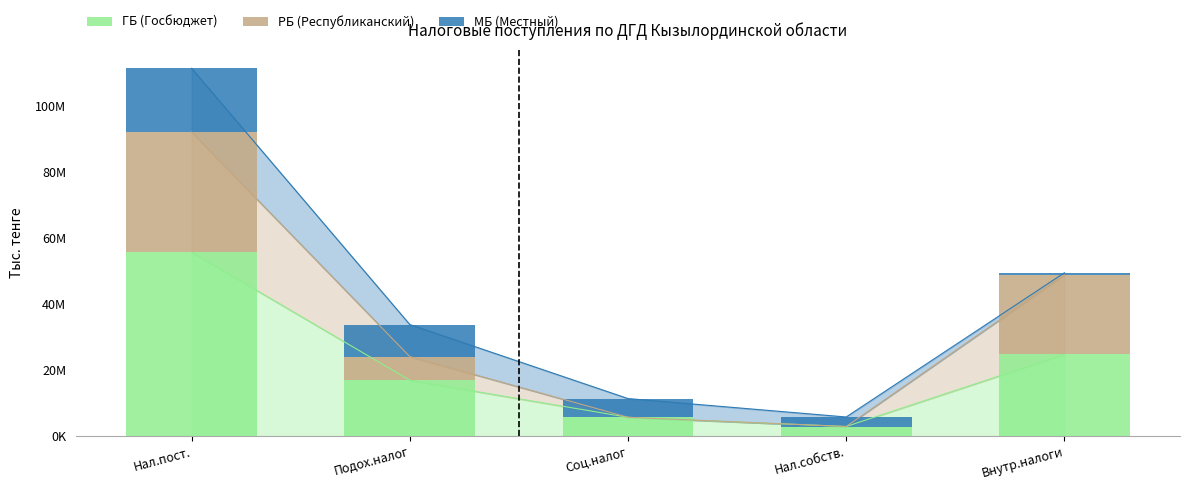

Is it true that РБ (Республиканский) equals 24063066 at Внутр.налоги?

True